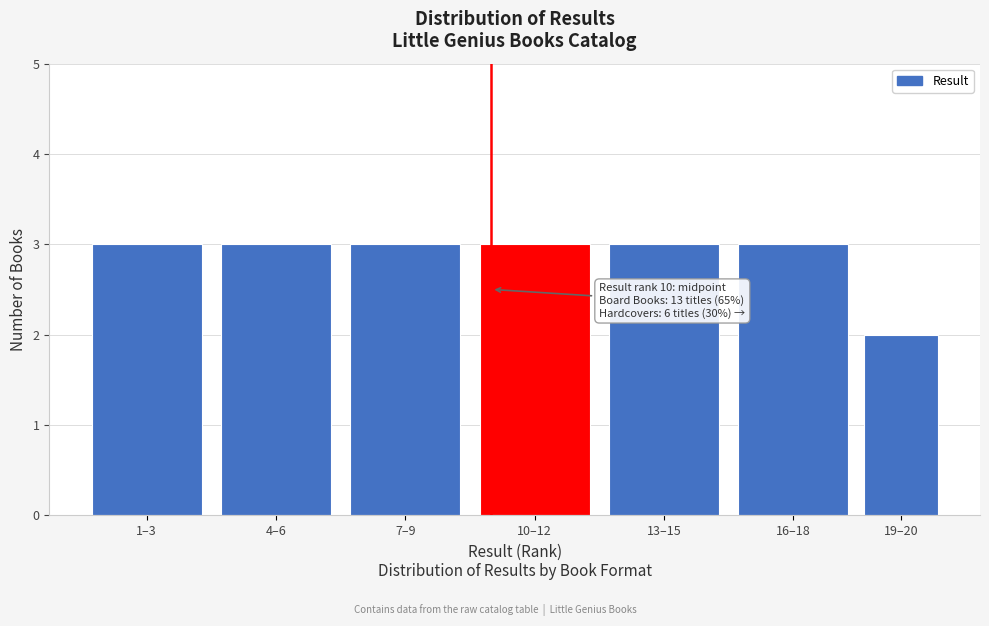

Reading left to right, transcribe all the data shown in this chart.

1–3=3	4–6=3	7–9=3	10–12=3	13–15=3	16–18=3	19–20=2